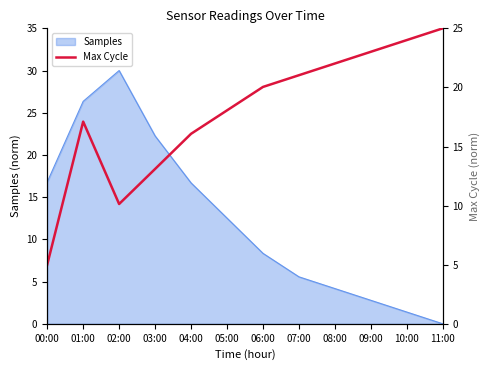

Which category has the highest value across all series?

11:00